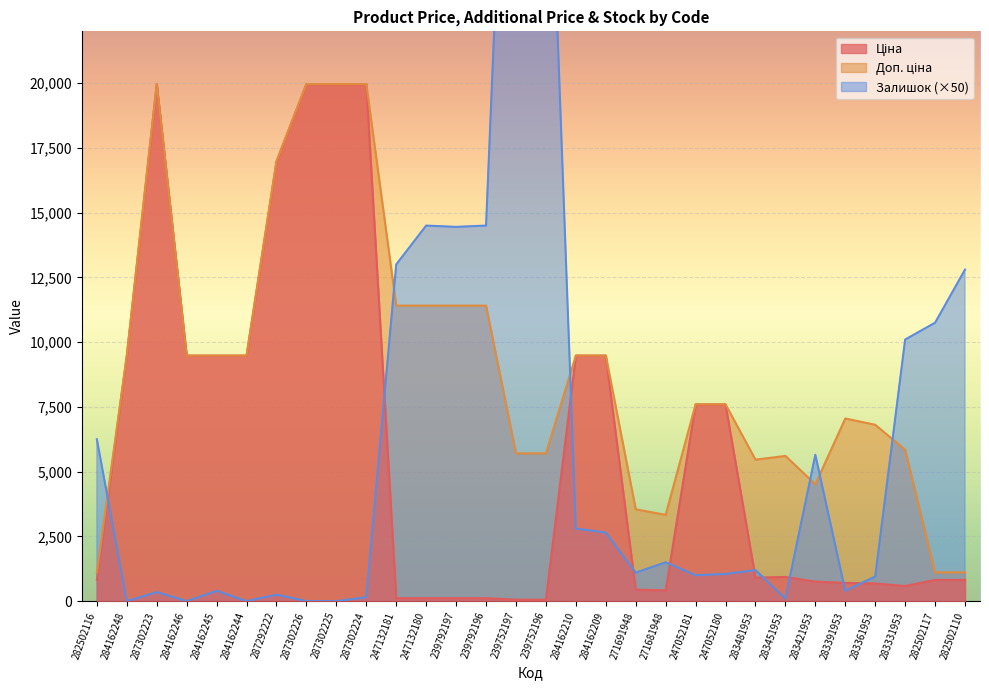

Where does the Залишок series first go above 1200?

282502116